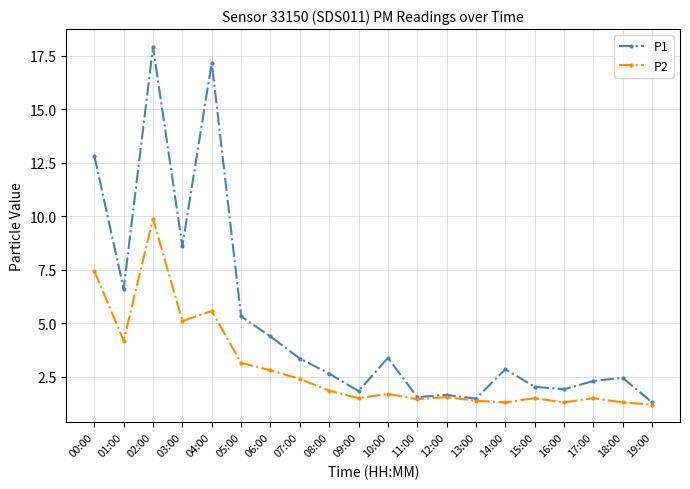

At which label does P1 first exceed 2?

00:00